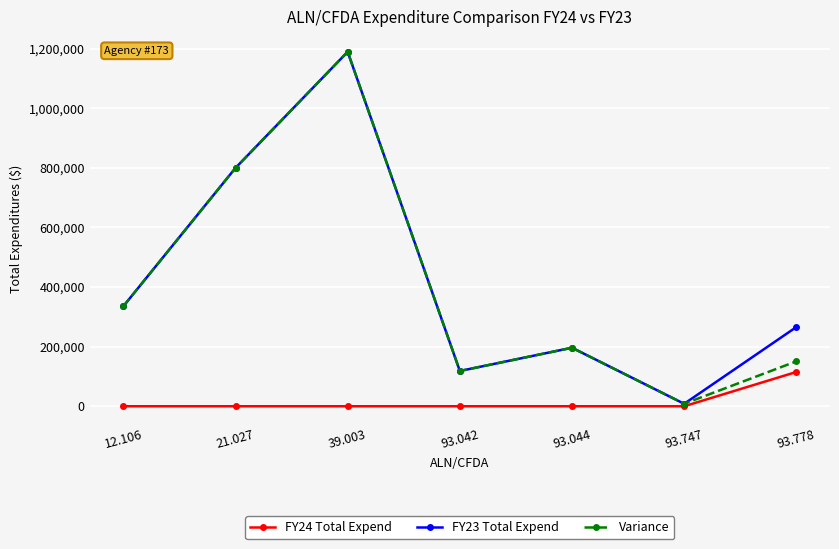

How many interior local valleys does the Variance series have?

2